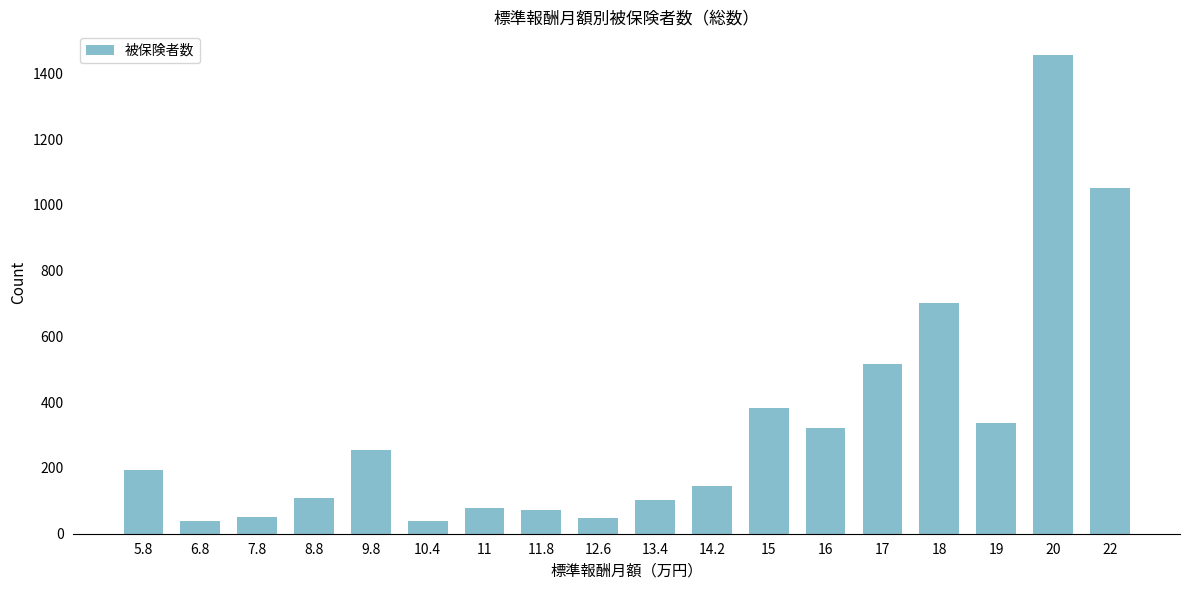

What is the sum of the values at 14.2 and 11?

224